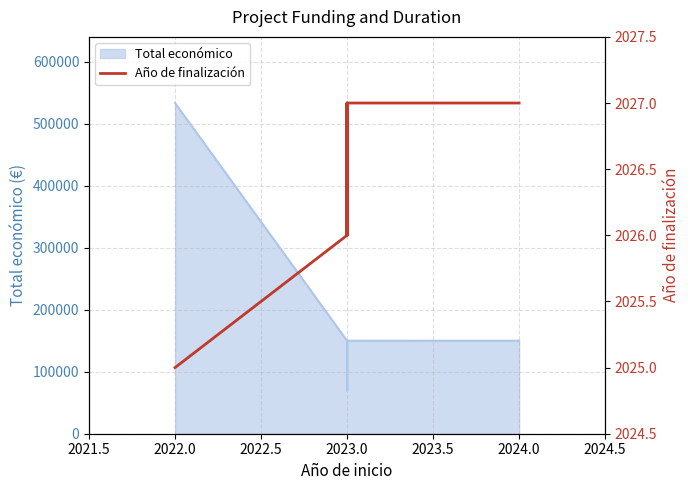

Reading right to left, list all the values displayed in this chart.

2027	2027	2027	2026	2026	2027	2026	2025